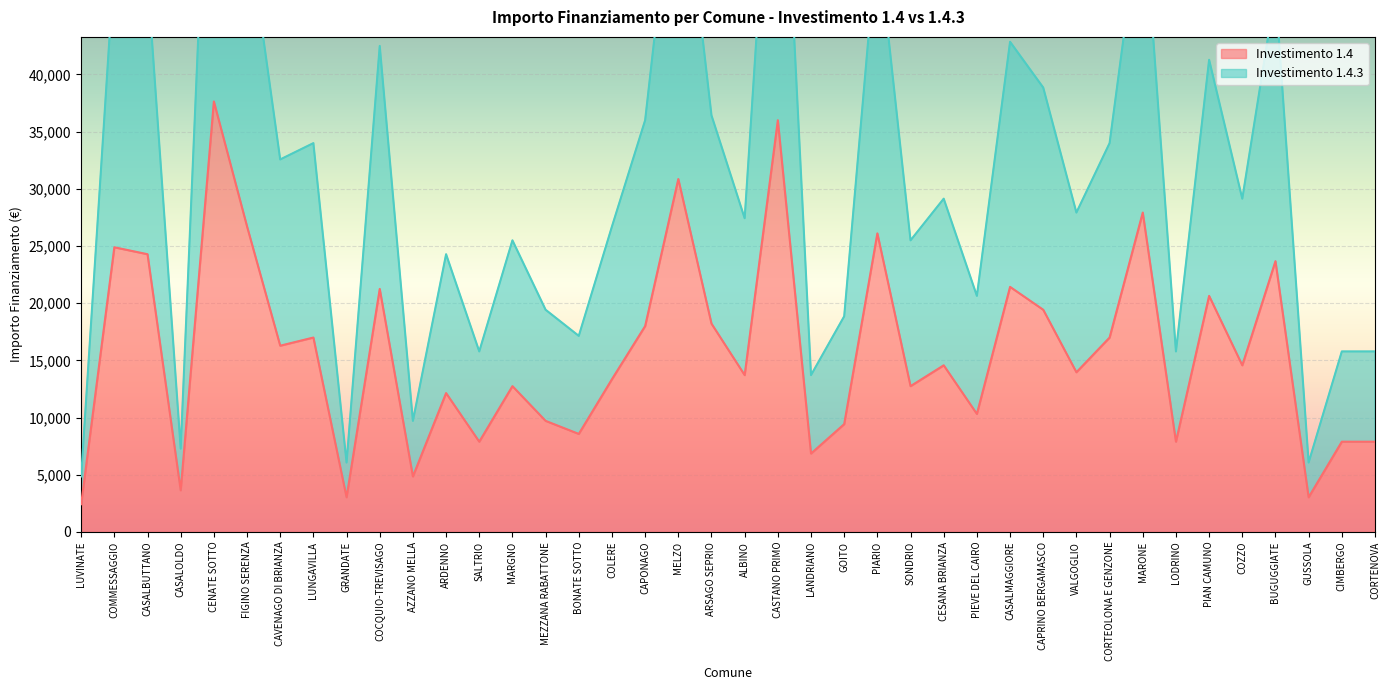

What is the approximate value of 1.4 at MELZO?

30852